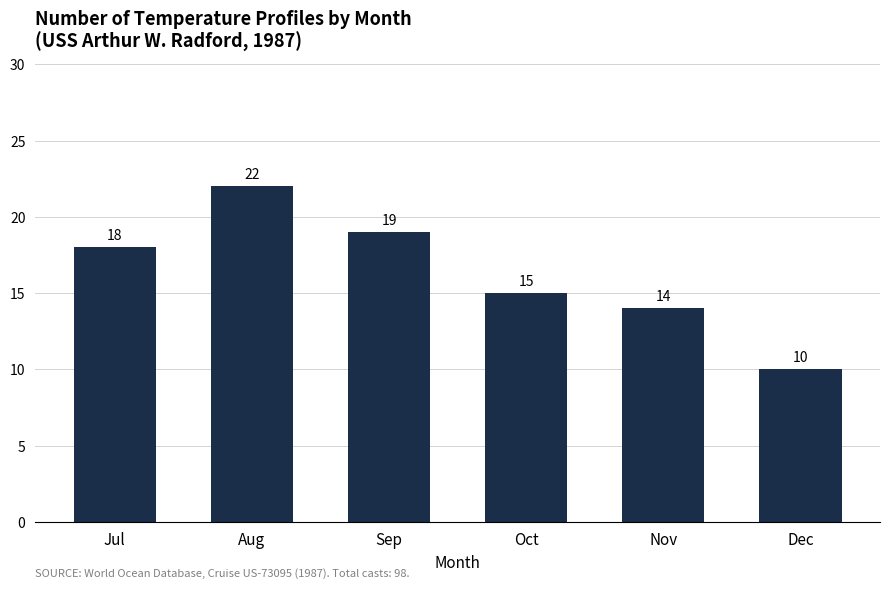

Between Oct and Dec, which is larger?

Oct